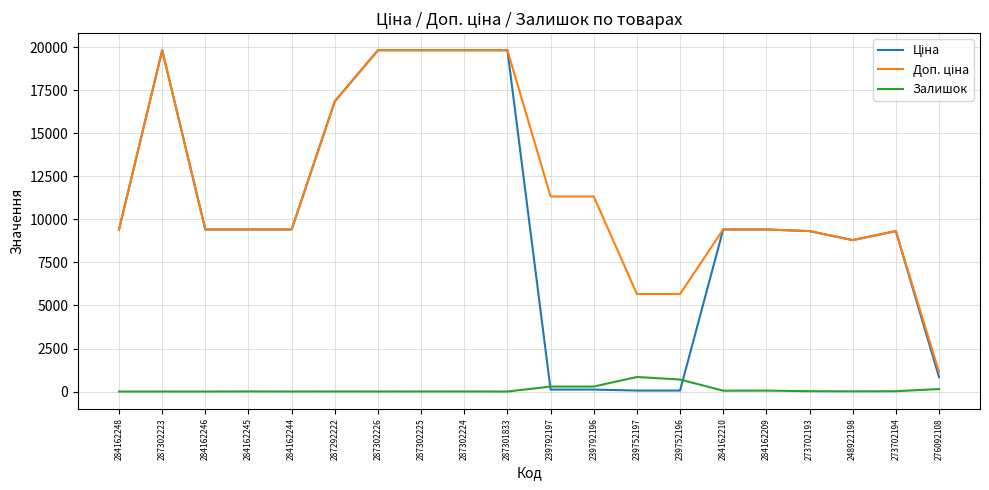

The value of Залишок at 239752196 is 698.0. True or false?

True